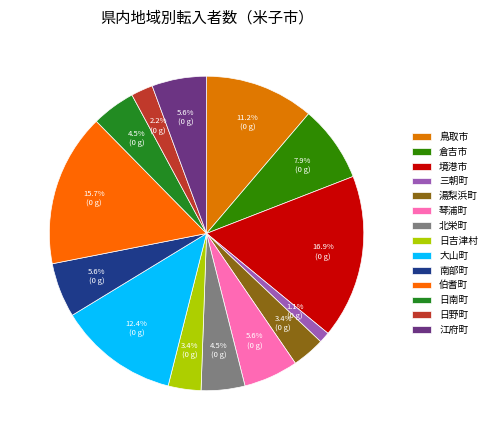

Does 日野町 represent more than half of the total?

No